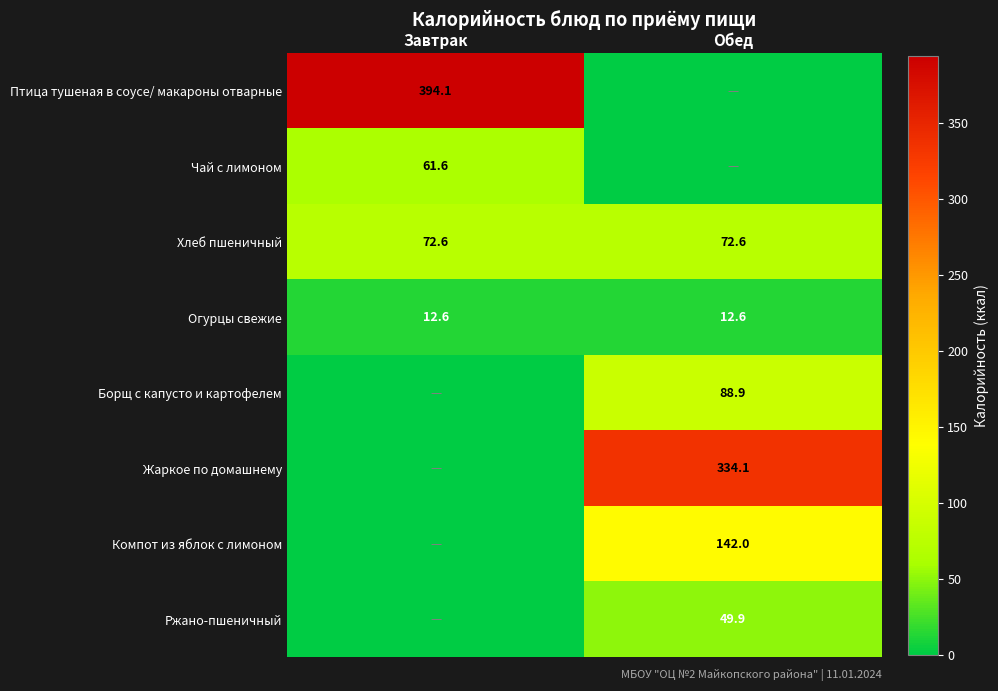

Is it true that Хлеб пшеничный equals 72.6 at Обед?

True